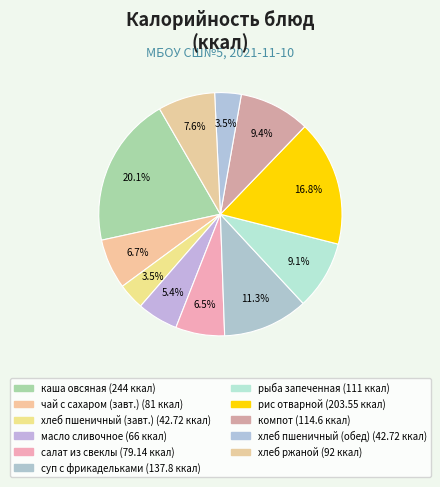

How many slices are in this pie chart?

11